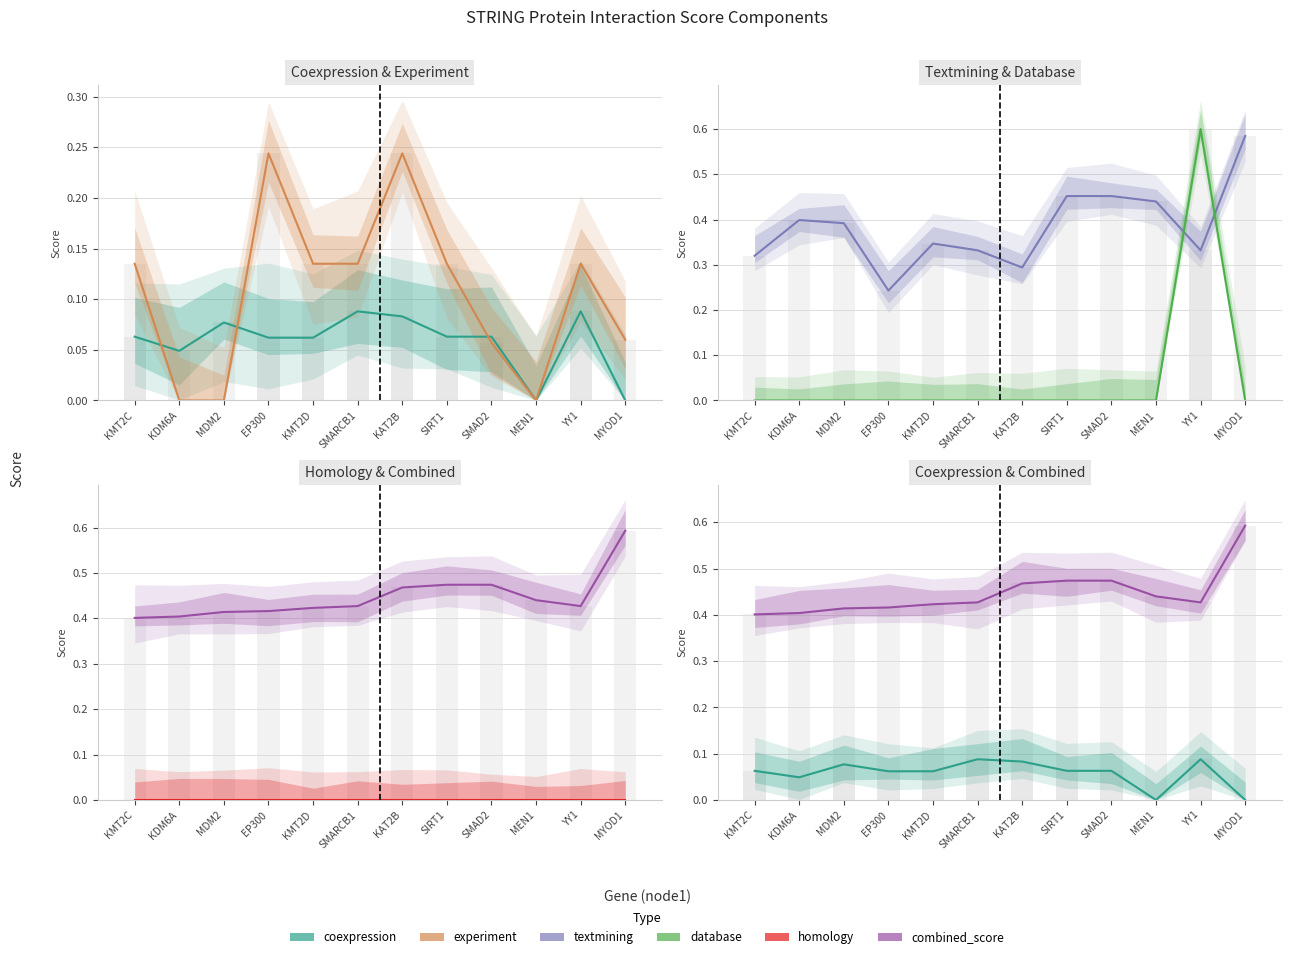

True or false: automated_textmining has a value of 0.5 at YY1.

False